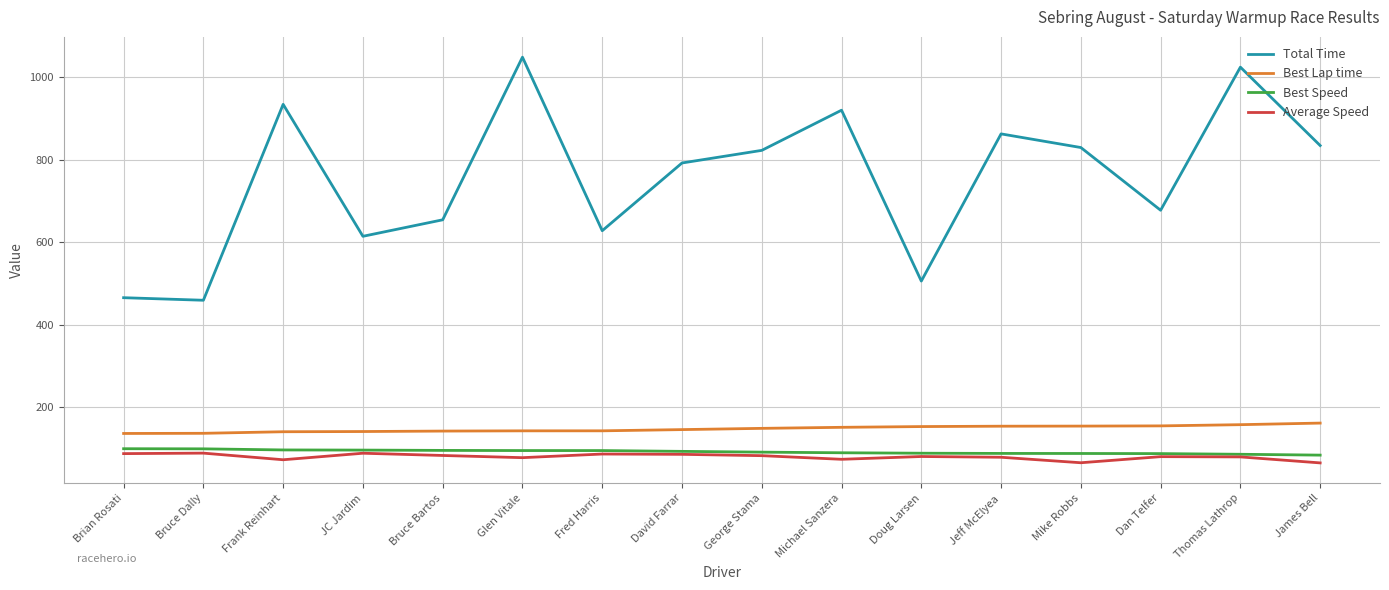

Count the number of data series in this chart.

4